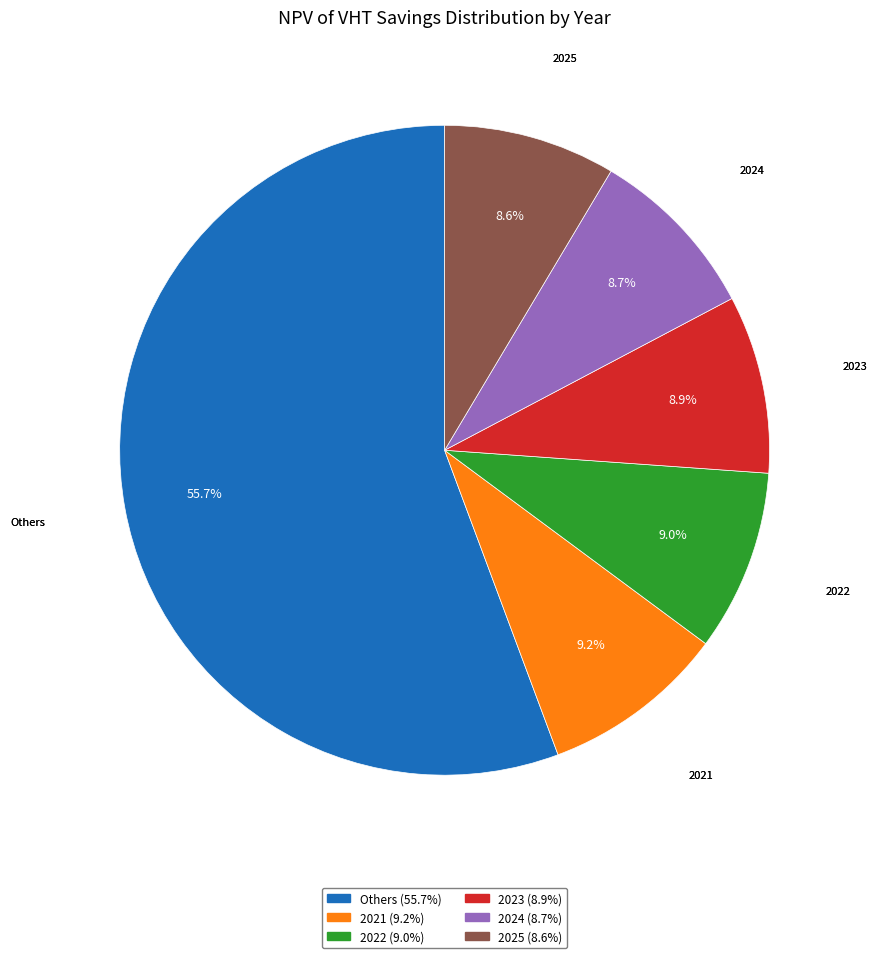

Does any single category account for the majority?

Yes